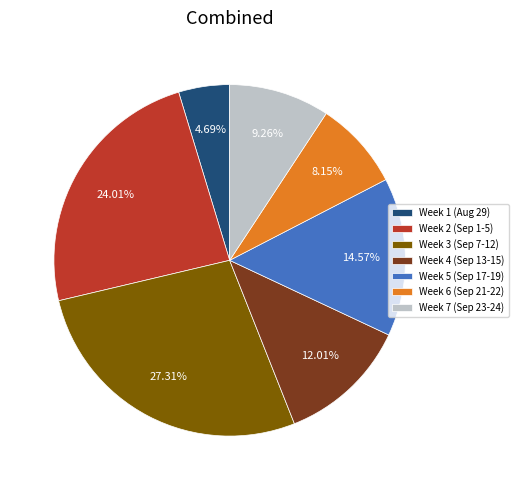

Does Week 6 (Sep 21-22) account for over 50% of the chart?

No